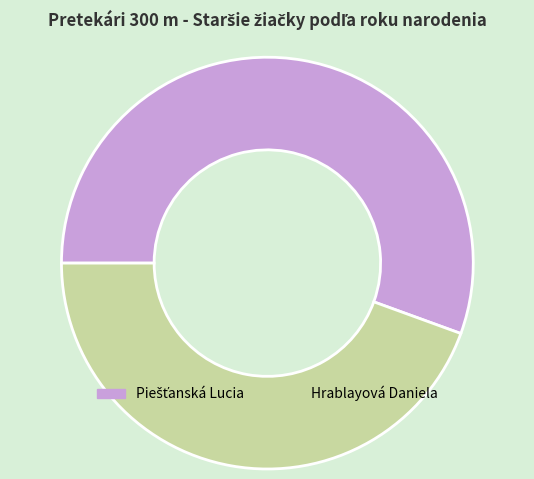

The Hrablayová Daniela slice represents 55% of the pie. True or false?

False